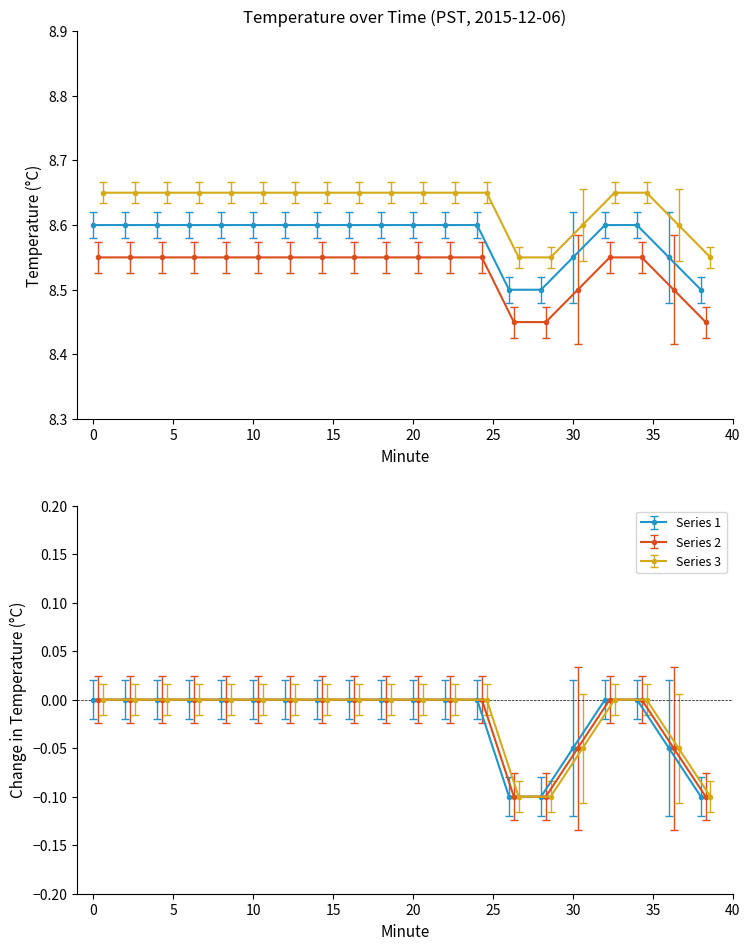

Is this an area chart (filled region under the line)?

No